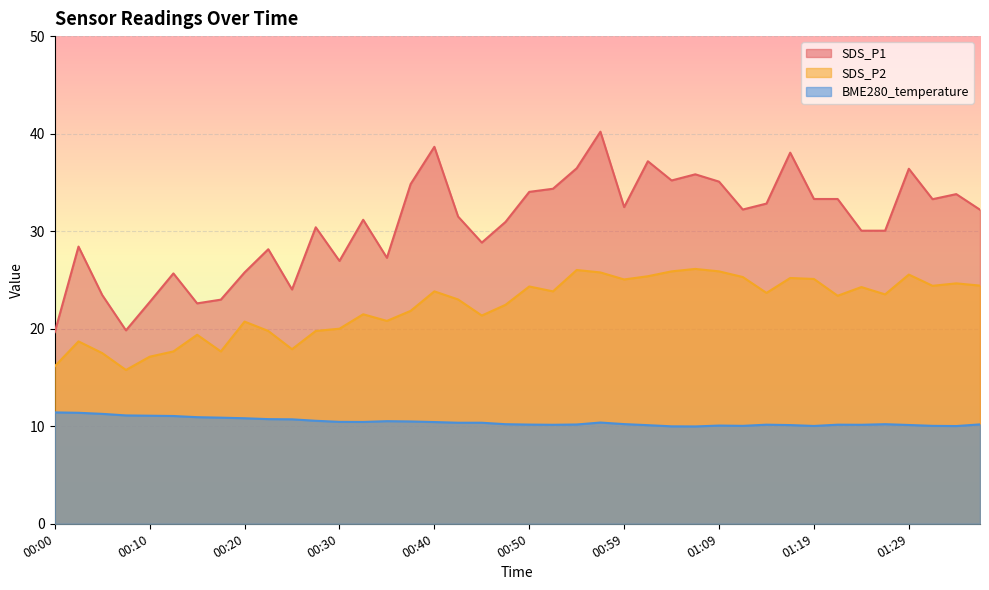

Rank the series at 00:15 from lowest to highest value.

BME280_temperature, SDS_P2, SDS_P1